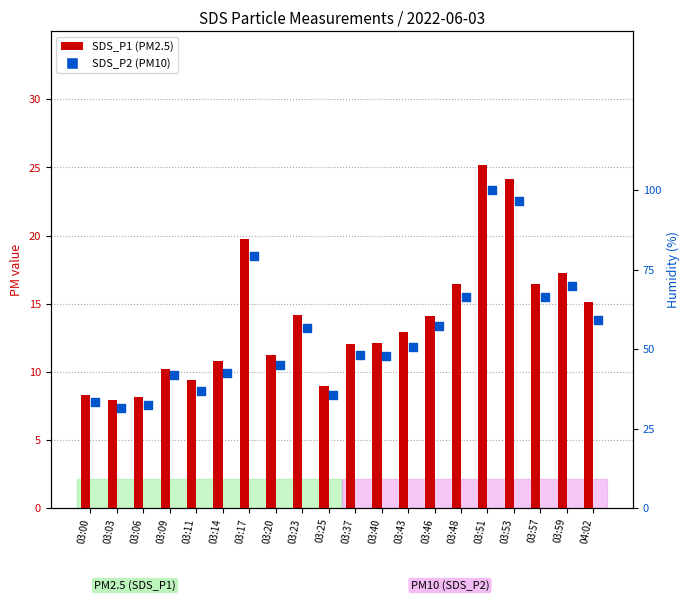

Which series reaches the maximum Y coordinate?

SDS_P1